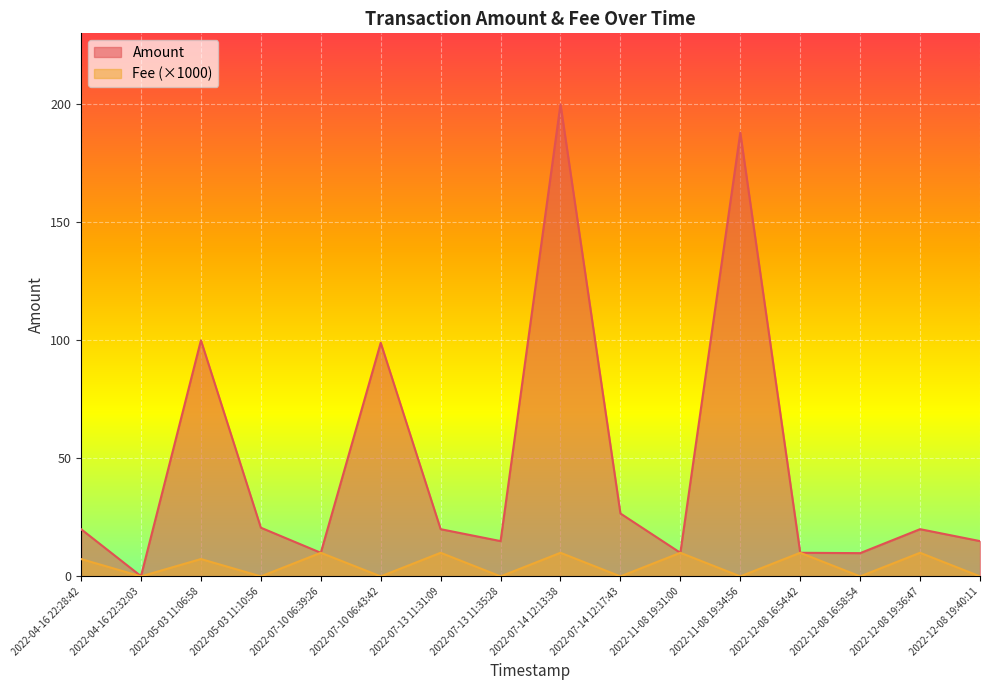

Which series has the largest range (max minus min)?

Amount